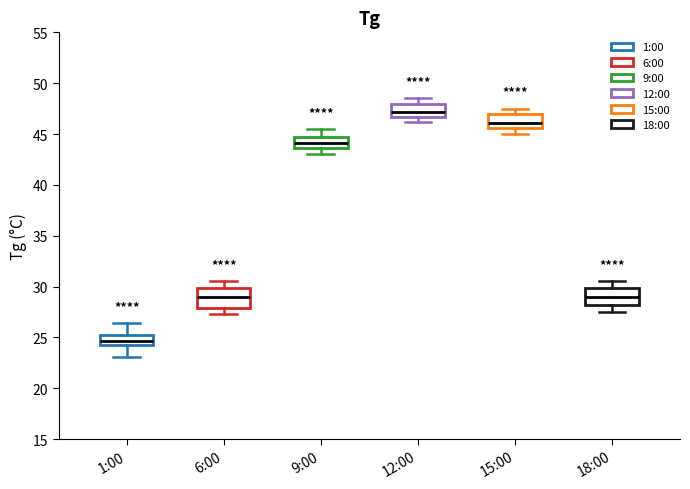

Where does the median line of the box for 6:00 sit on the y-axis? The values are not printed on the chart, so give them approximately, as read against the axis.

29.0